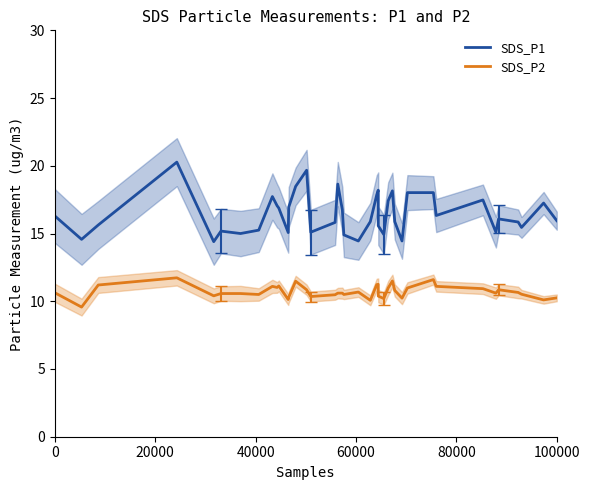

What is the maximum value shown in the chart?

20.3